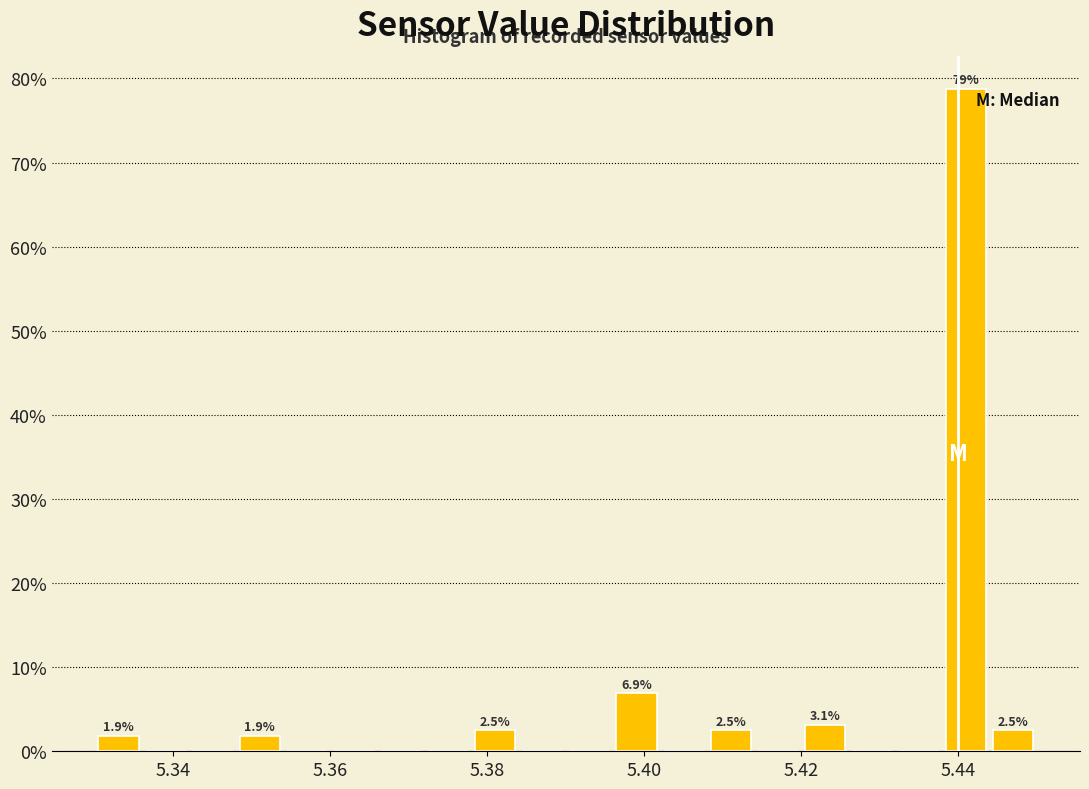

Around what value on the x-axis is the tallest bar? Give the approximate position of its centre, as read against the axis.

5.442